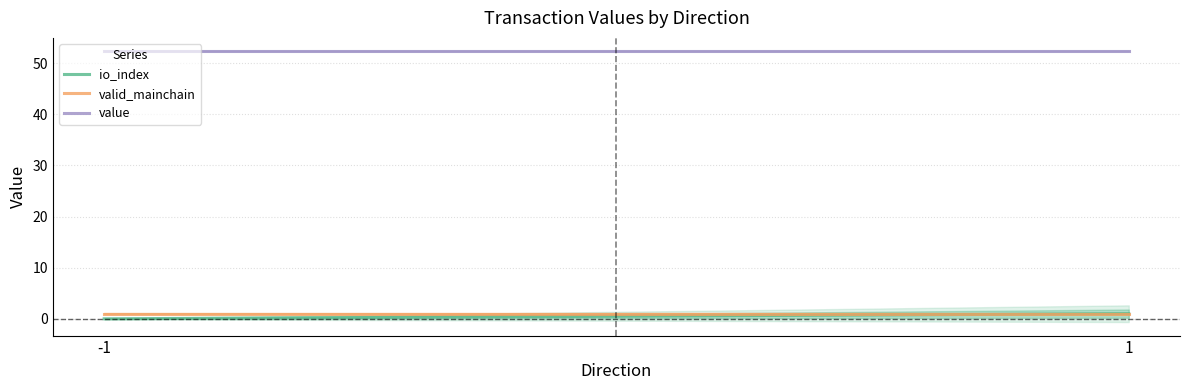

At which category is the sum across all series the highest?

1